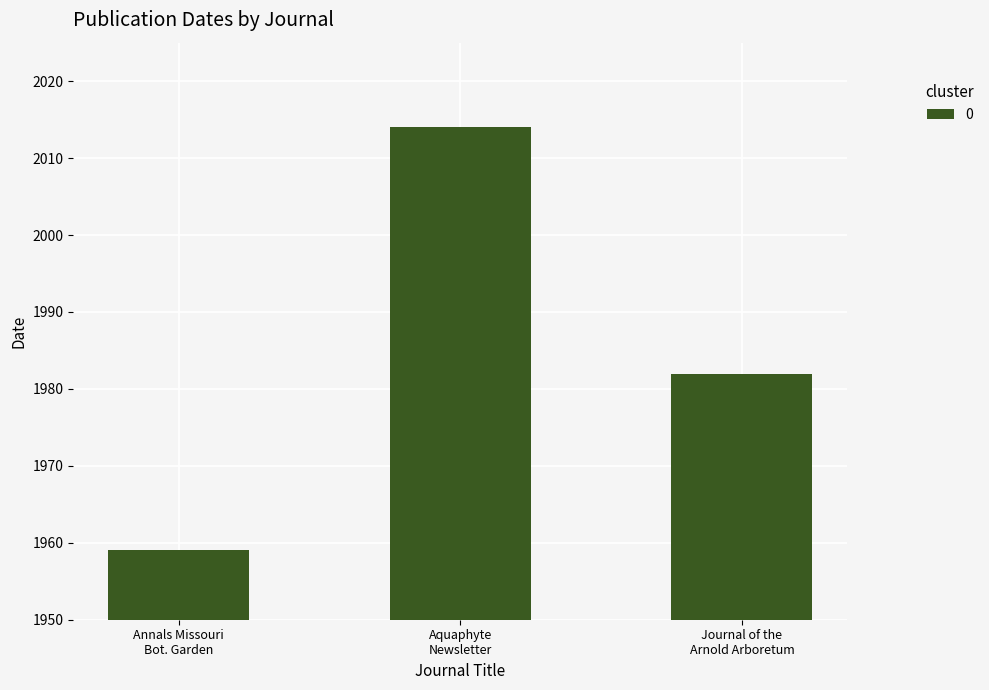

List the labels in order of value, smallest first.

Annals Missouri
Bot. Garden, Journal of the
Arnold Arboretum, Aquaphyte
Newsletter